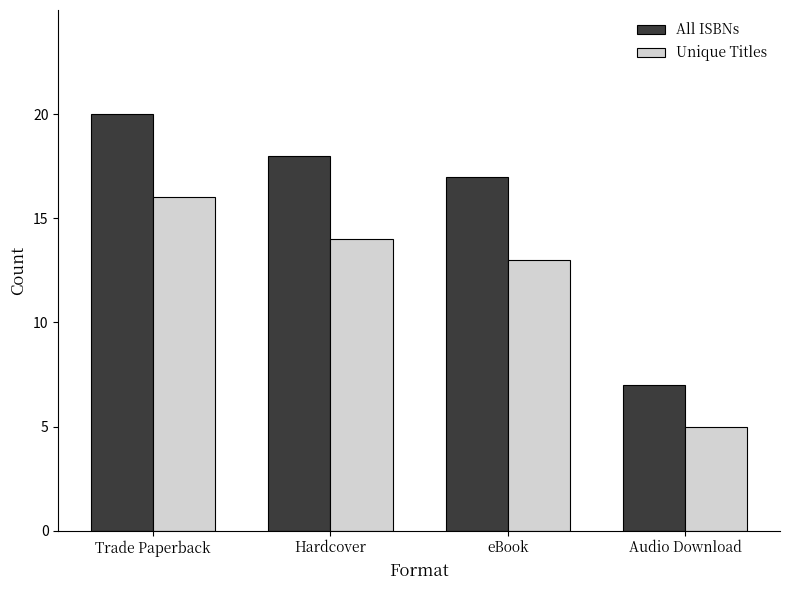

What is the greatest value displayed?

20